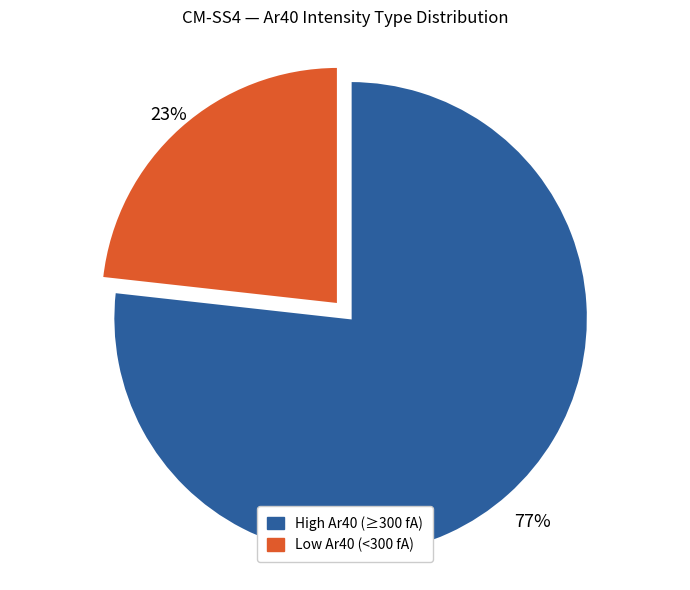

To the nearest percent, what is the difference between the largest and smallest slice percentages?

54%